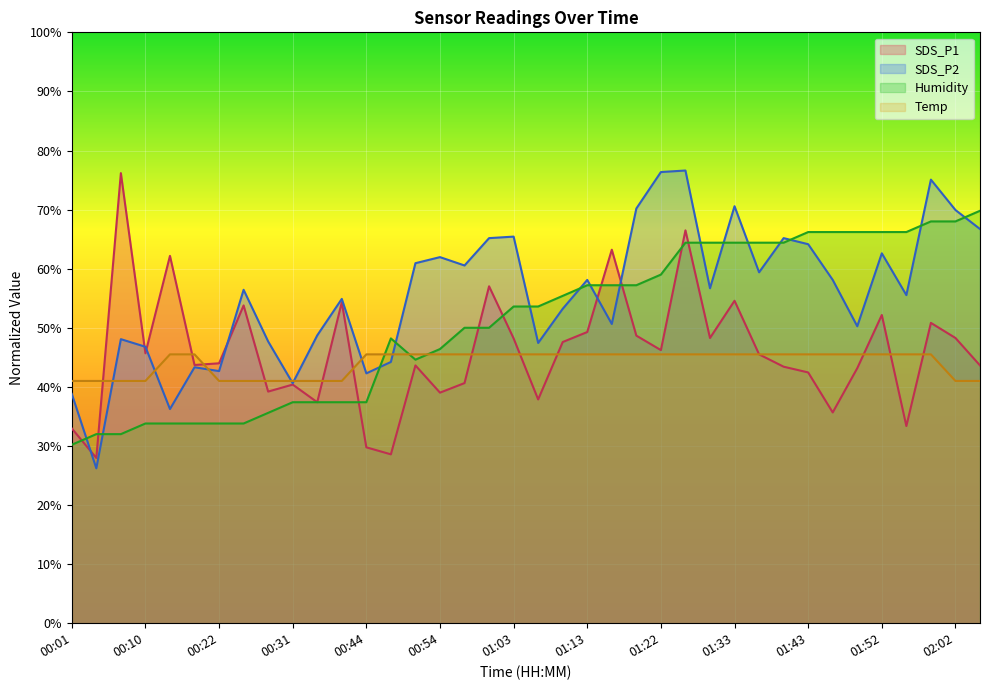

Is the value of Humidity at 00:48 greater than the value of SDS_P1 at 01:19?

No